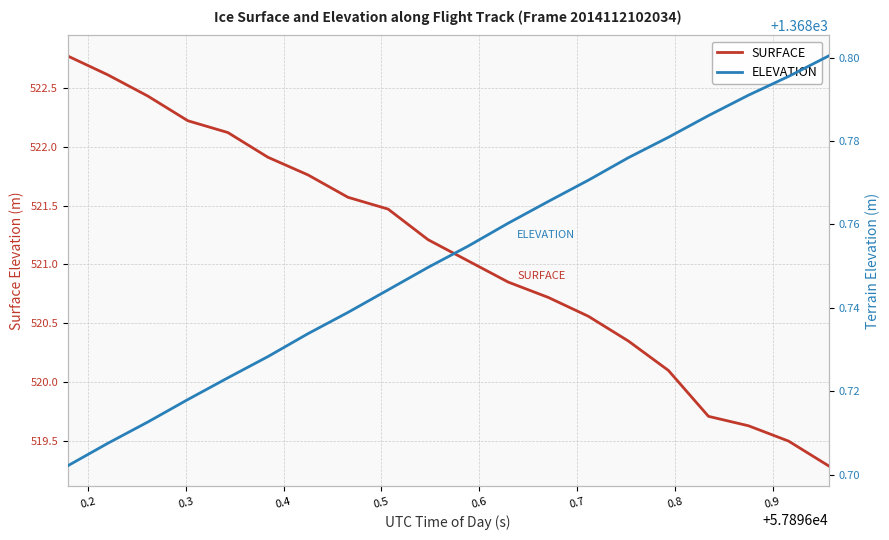

Reading right to left, extract all data points from this chart.

SURFACE: 519.3	519.5	519.6	519.7	520.1	520.4	520.6	520.7	520.9	521.0	521.2	521.5	521.6	521.8	521.9	522.1	522.2	522.4	522.6	522.8
ELEVATION: 1368.8	1368.8	1368.8	1368.8	1368.8	1368.8	1368.8	1368.8	1368.8	1368.8	1368.7	1368.7	1368.7	1368.7	1368.7	1368.7	1368.7	1368.7	1368.7	1368.7